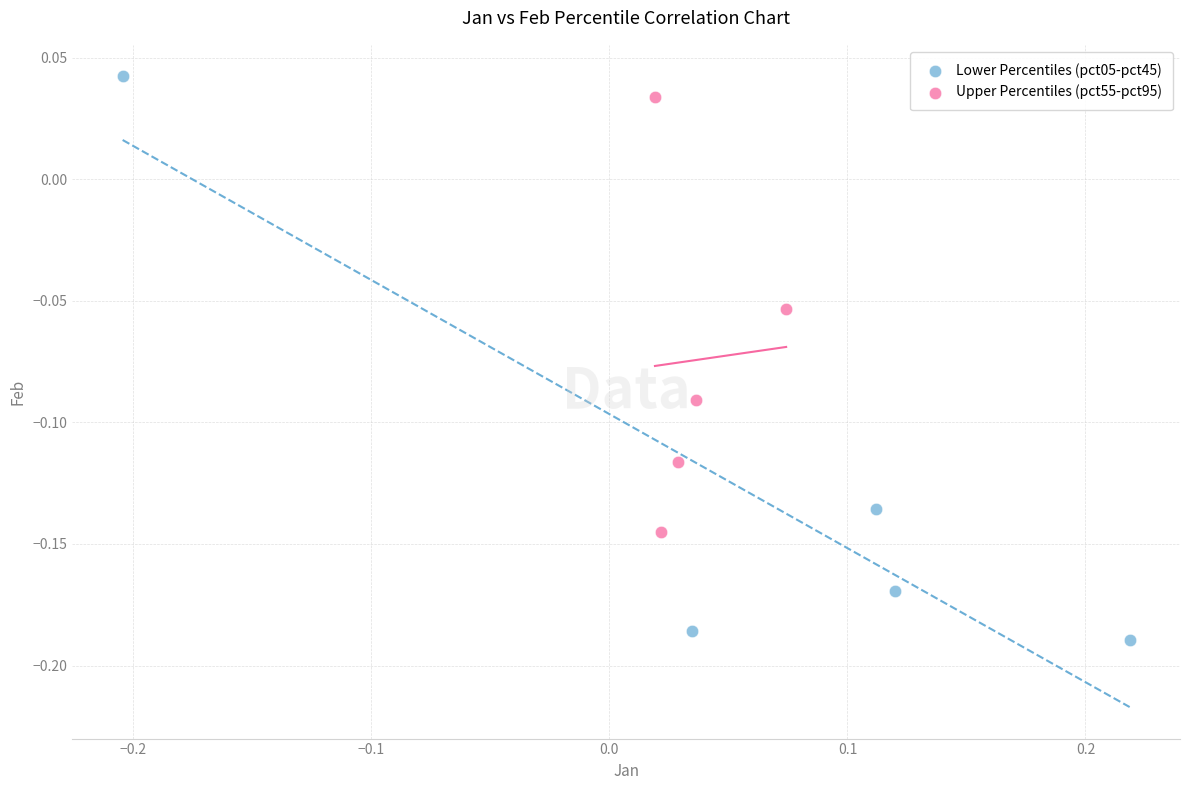

Which series has the largest Y range (max minus min)?

Lower Percentiles (pct05-pct45)